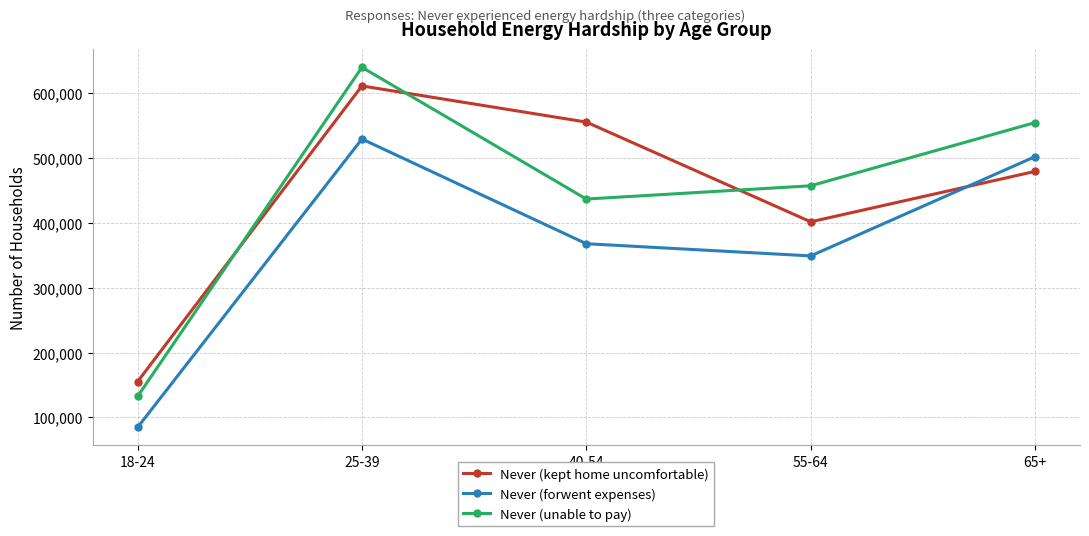

How many Never (kept home uncomfortable) values are between 401597 and 555389?

3